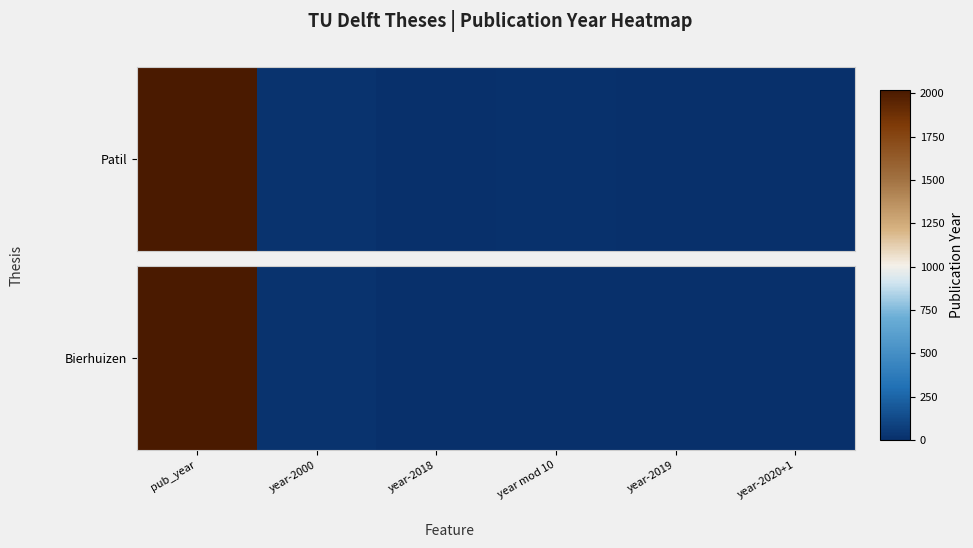

How many data points are less than 2?

3